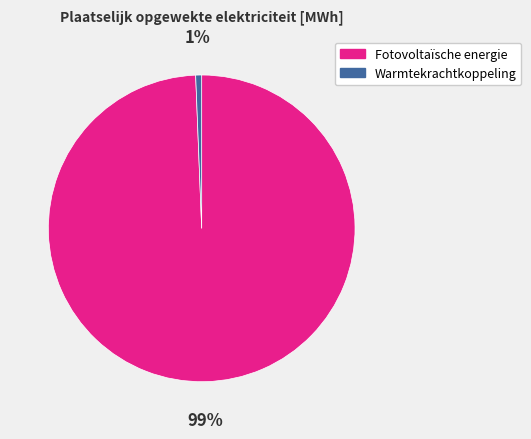

Is it true that Warmtekrachtkoppeling is 1% of the pie?

True